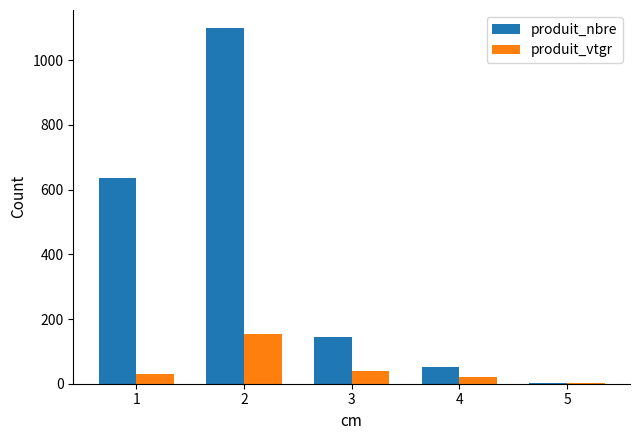

Which series changed the most between 2 and 5?

produit_nbre